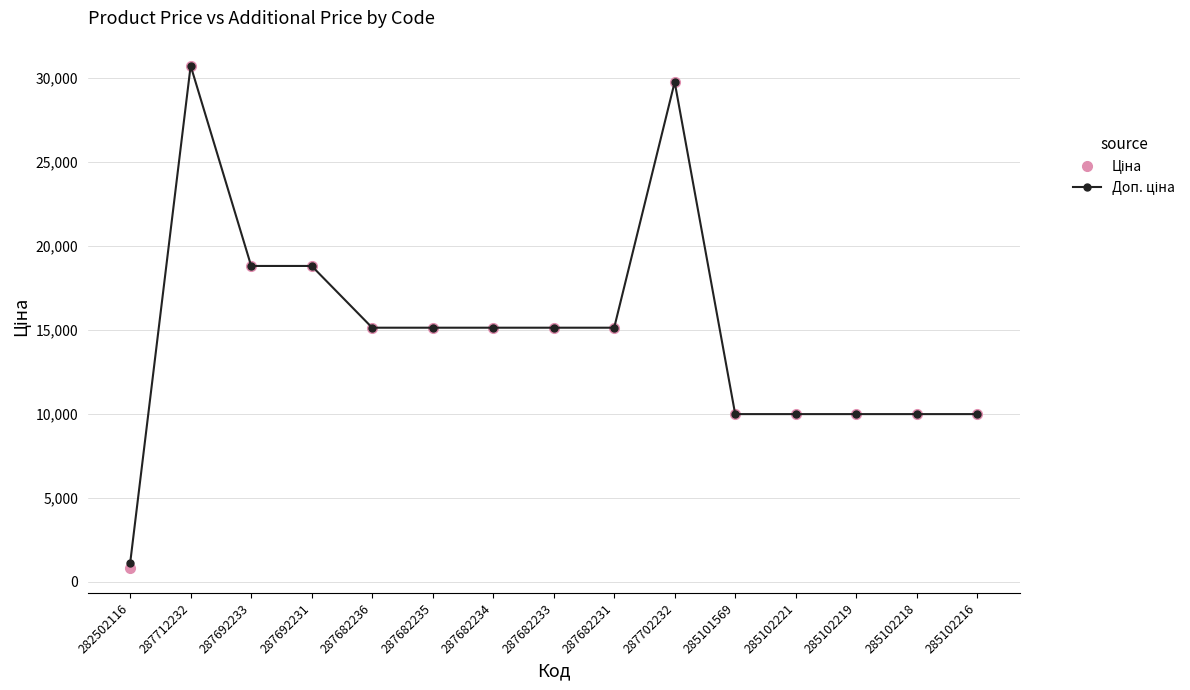

What is the label of the 13th point from the left?

285102219